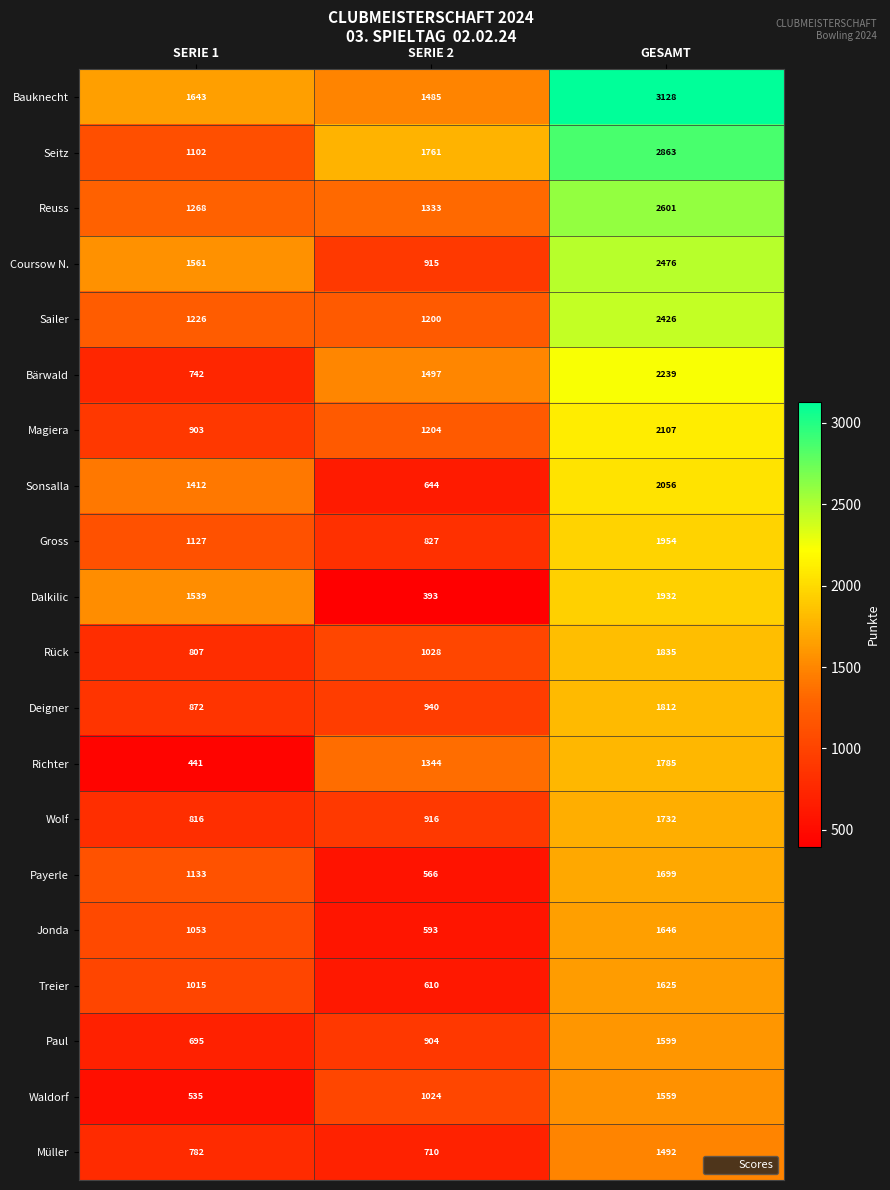

What is the minimum value shown in the chart?

393